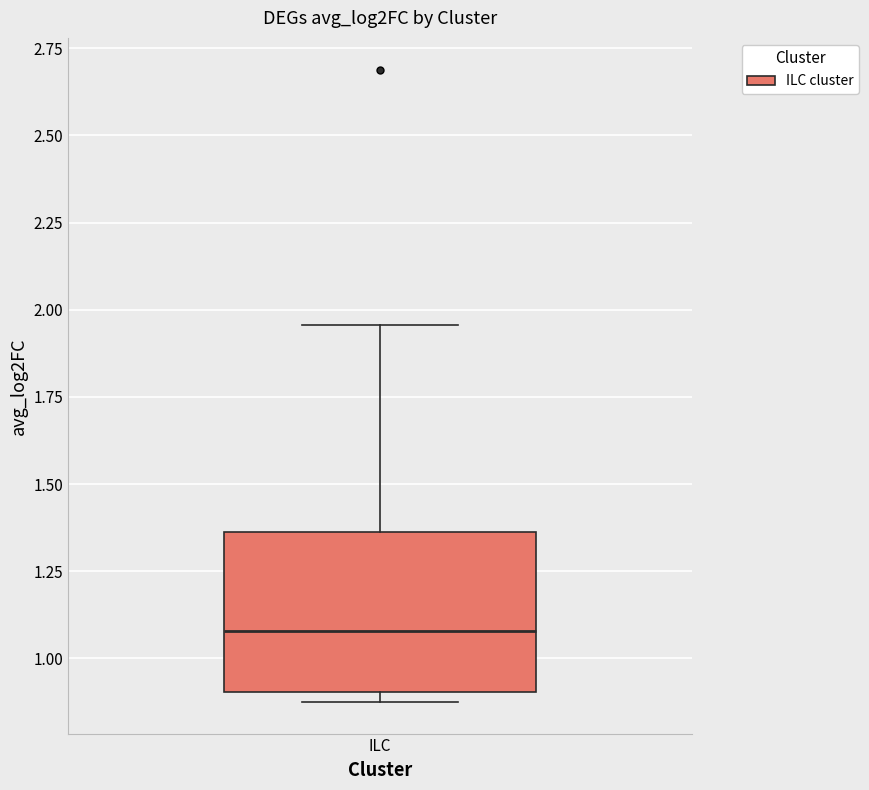

Transcribe this box plot: give where the median line is, the range the box spans, and where the two whiskers end, as read against the y-axis. The values are not printed on the chart, so give them approximately, as read against the axis.

median 1.10, box 0.90 to 1.35, whiskers 0.90 (just below the box's lower edge) to 1.95